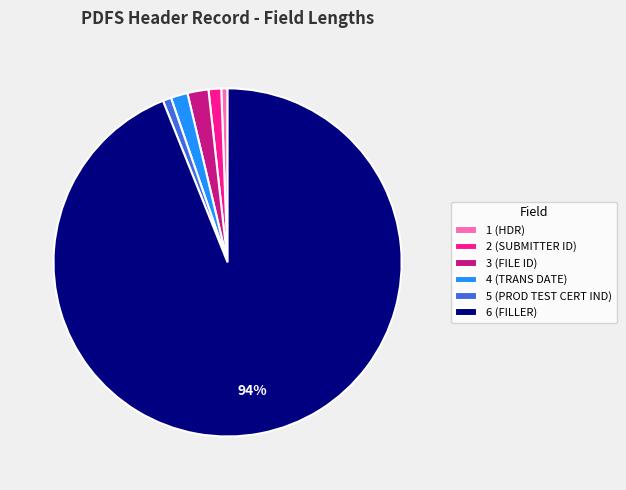

True or false: 1 (HDR) accounts for 11% of the total.

False